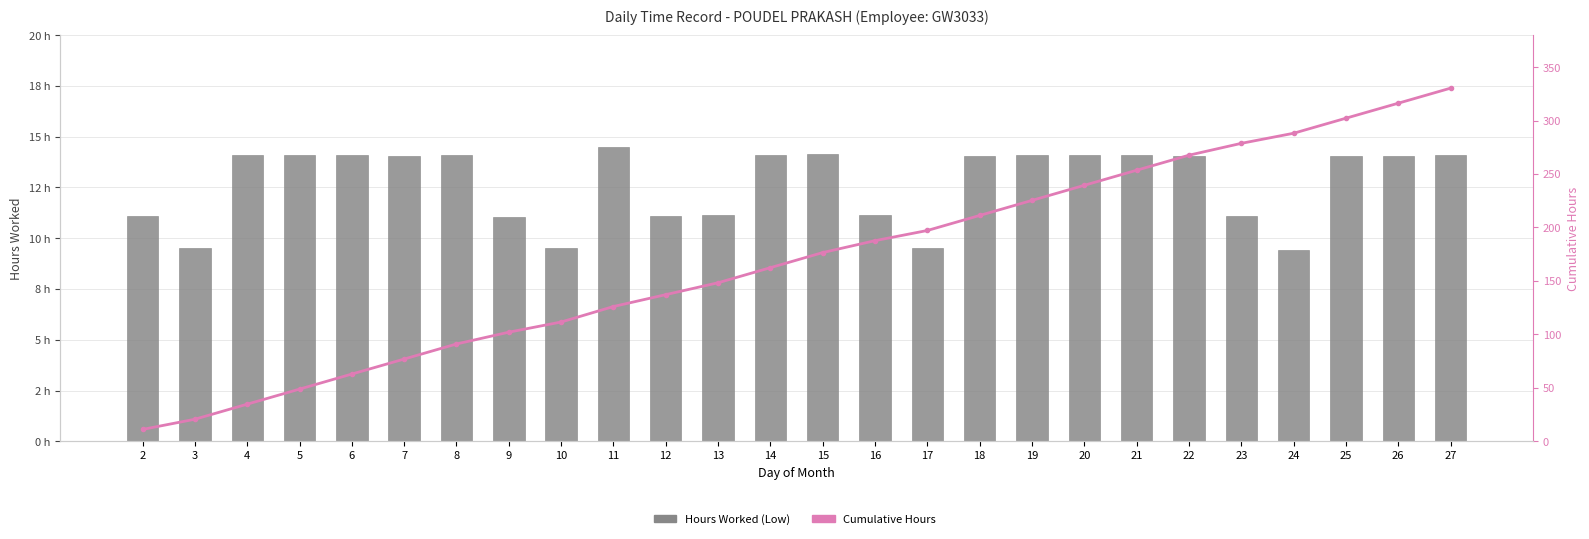

Between 16 and 26, which is larger?

26